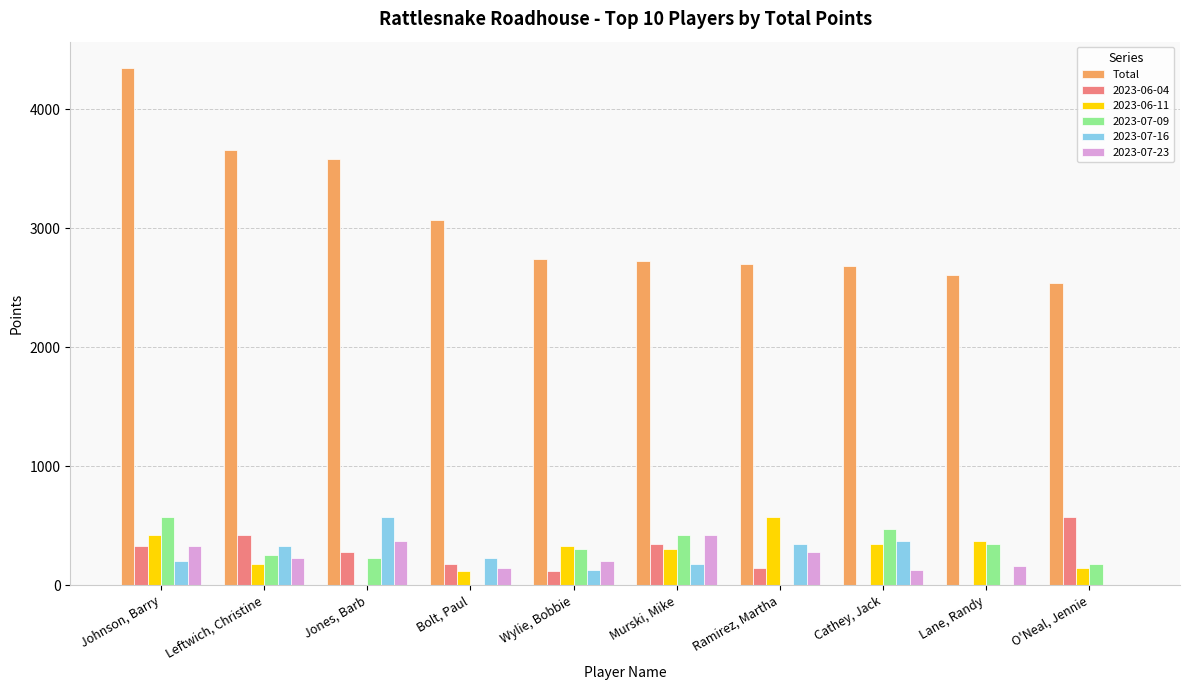

At which label does 2023-06-11 reach its peak?

Ramirez, Martha